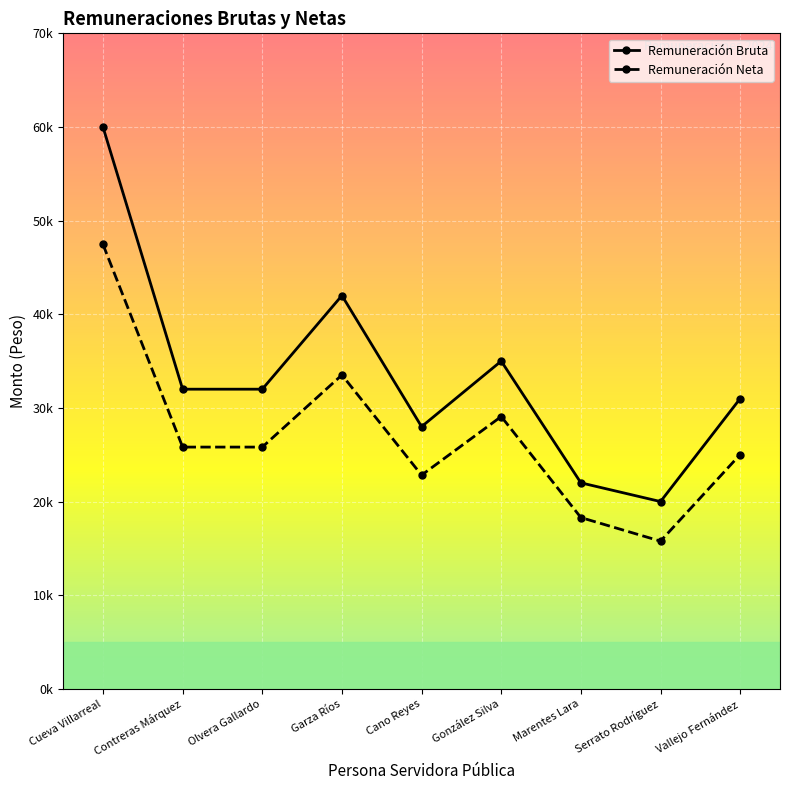

At which category is the sum across all series the highest?

Cueva Villarreal